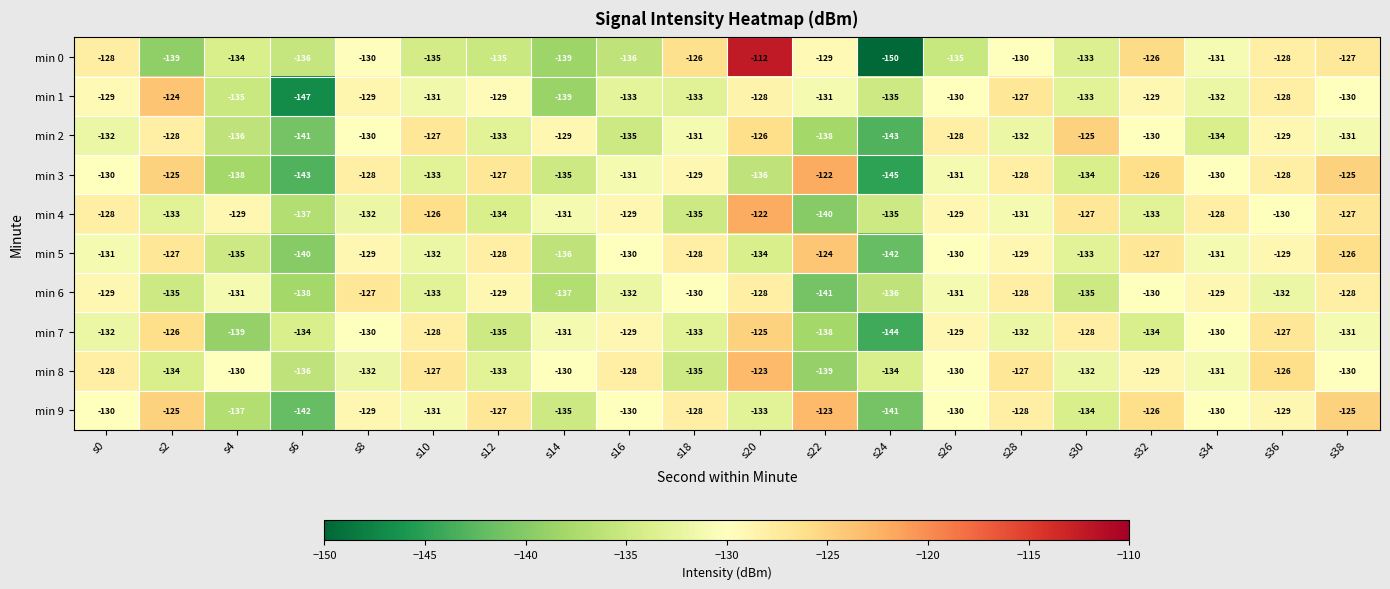

True or false: min 3 has a value of -216 at s26.

False